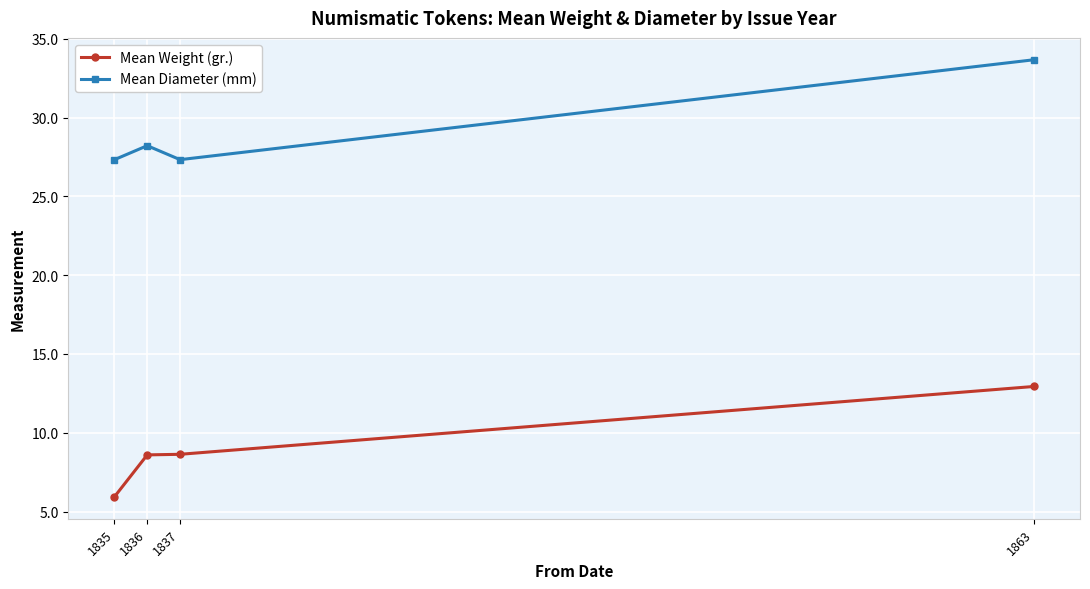

What is the smallest value displayed?

5.9